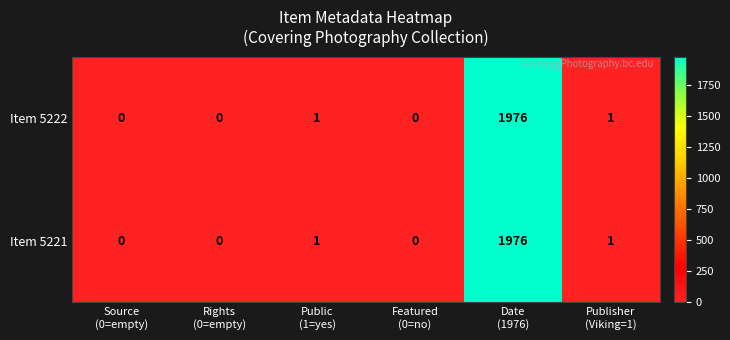

Reading right to left, transcribe all the data shown in this chart.

Item 5222: 1	1976	0	1	0	0
Item 5221: 1	1976	0	1	0	0